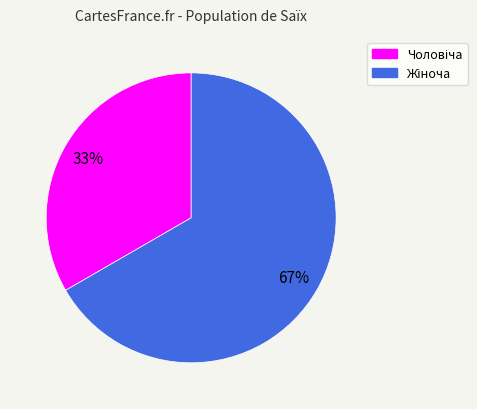

To the nearest percent, what is the average slice percentage?

50%